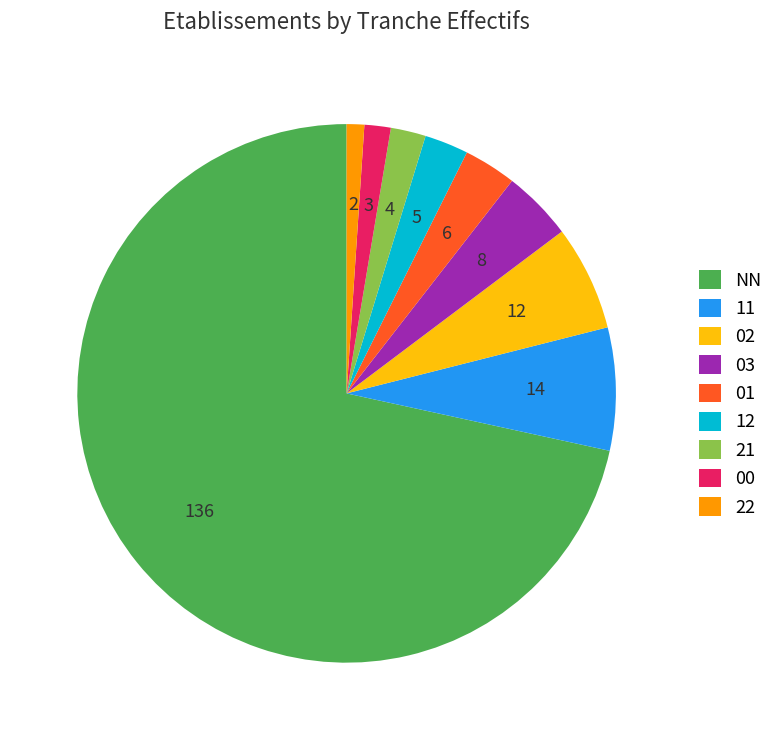

Approximately how many times larger is the value at 11 compared to 22?

7.0